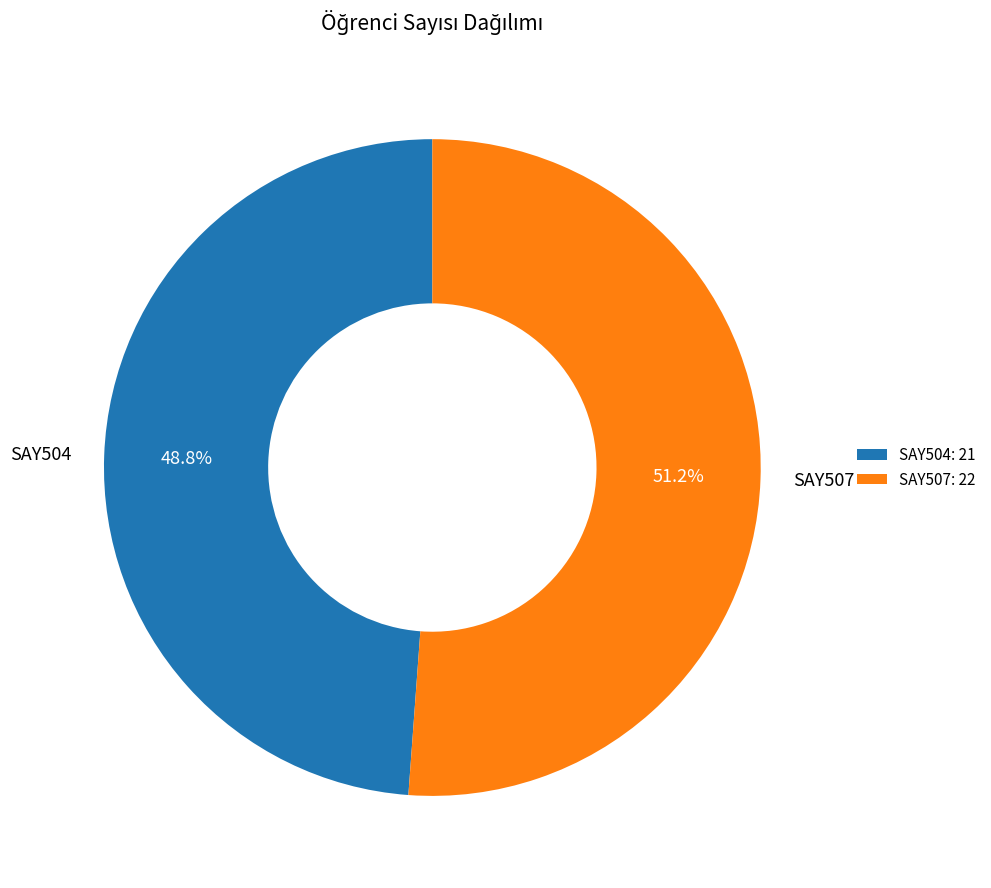

Is there a majority slice in this chart?

Yes